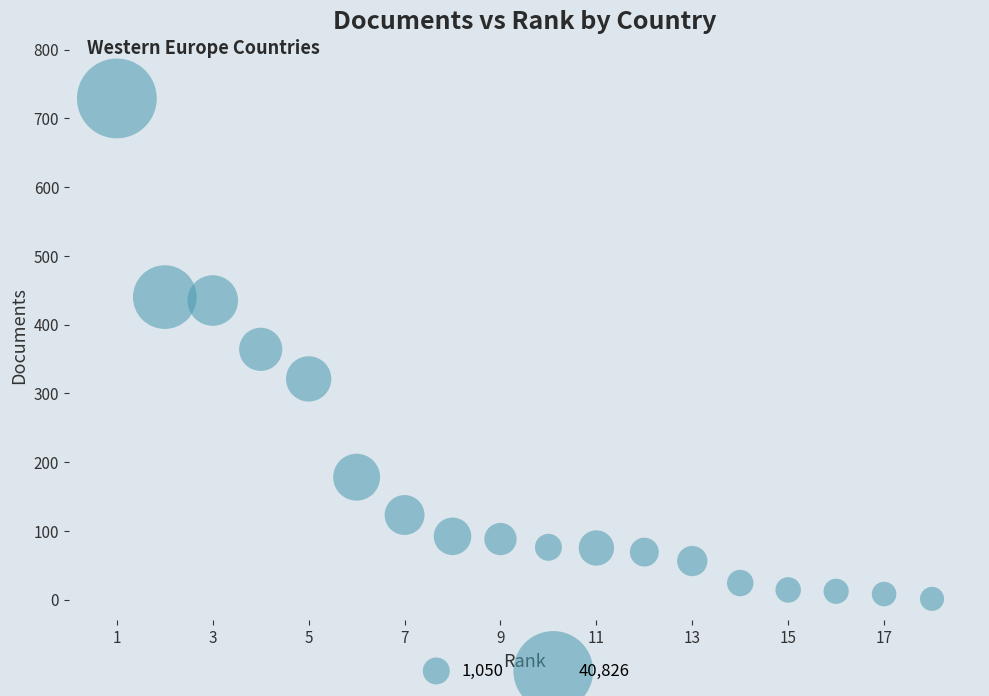

What is the range of X values (max minus min)?

17